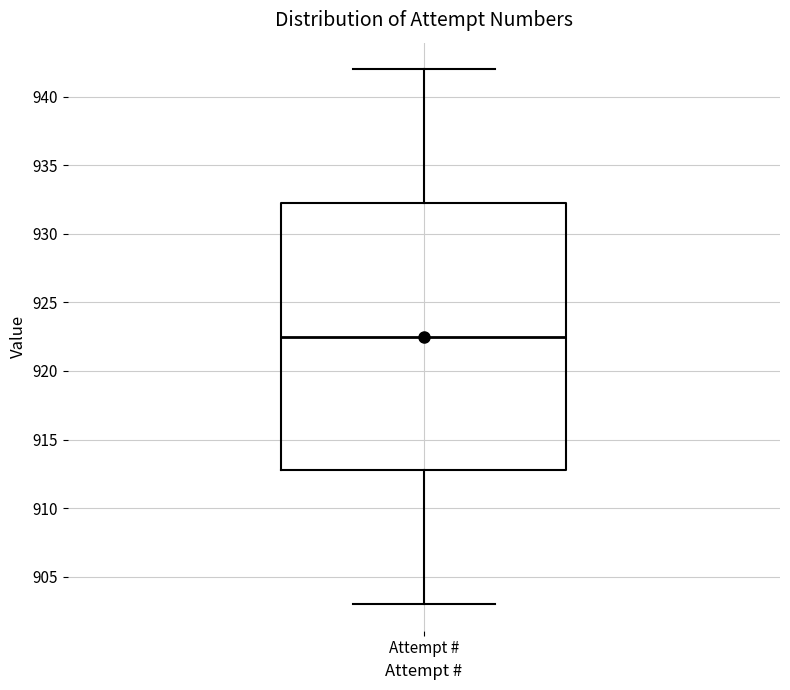

Read this box plot against the y-axis: the position of the median line, the range covered by the box, and the ends of both whiskers. The values are not printed on the chart, so give them approximately, as read against the axis.

median 922.5, box 913.0 to 932.5, whiskers 903.0 to 942.0